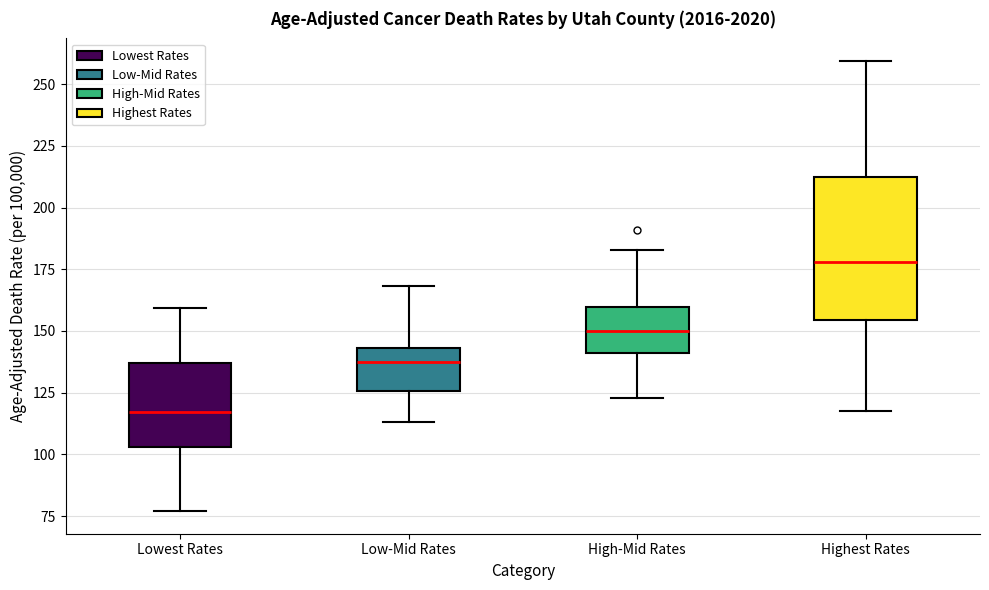

Reading left to right, read every box against the y-axis: the position of its median line, the range the box covers, and the ends of its whiskers. The values are not printed on the chart, so give them approximately, as read against the axis.

Lowest Rates: median 115, box 105 to 135, whiskers 75 to 160
Low-Mid Rates: median 135, box 125 to 145, whiskers 115 to 170
High-Mid Rates: median 150, box 140 to 160, whiskers 125 to 185
Highest Rates: median 180, box 155 to 210, whiskers 120 to 260